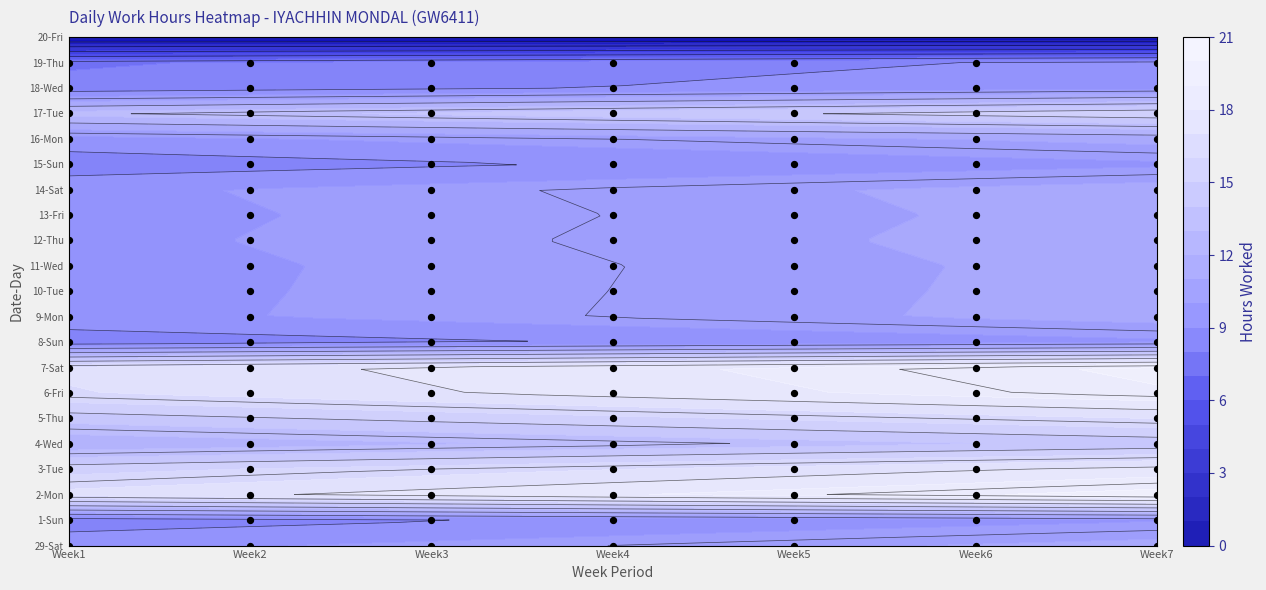

Rank the categories by 15-Sun value from lowest to highest.

1, 2, 3, 4, 5, 6, 0